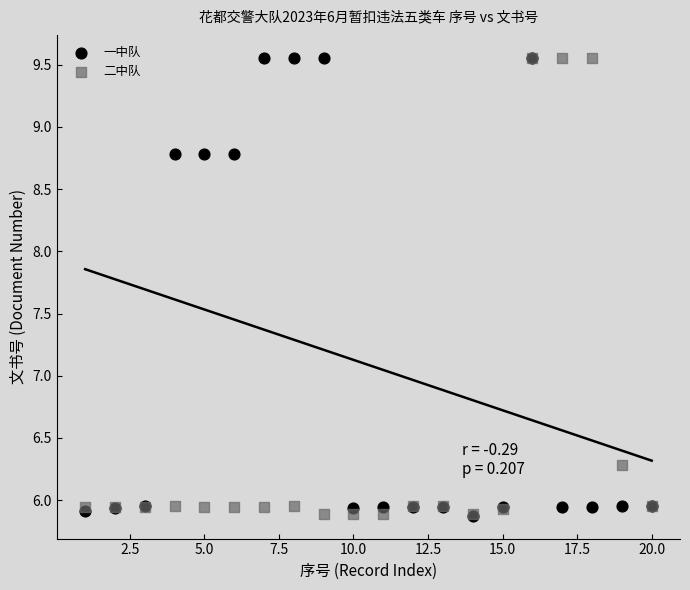

Across all series, what Y value is closest to 7?

6.3